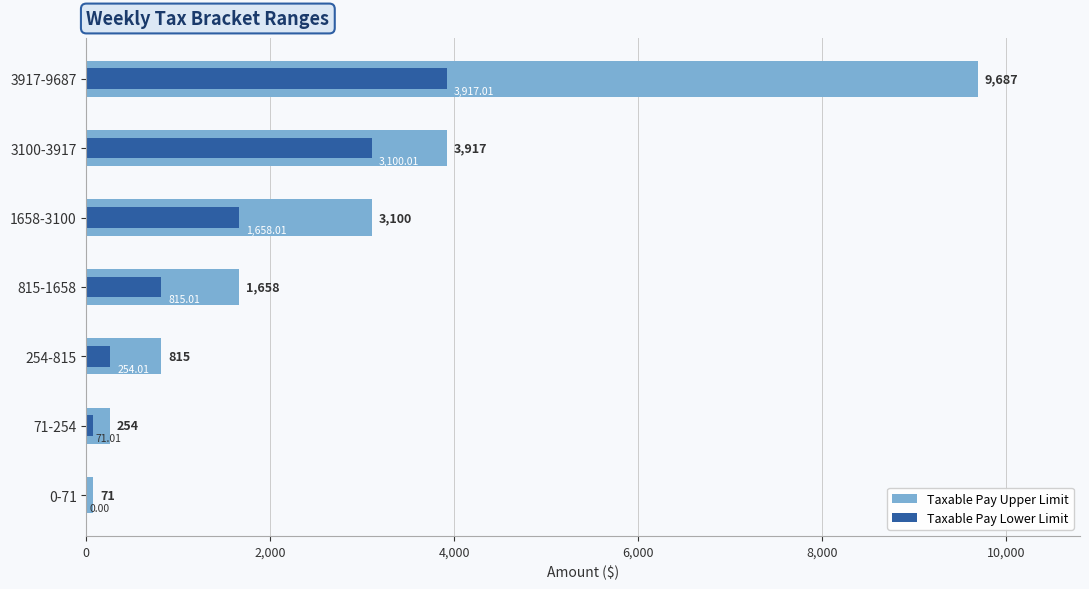

True or false: Taxable Pay Lower Limit has a value of 6591.6 at 3917-9687.

False